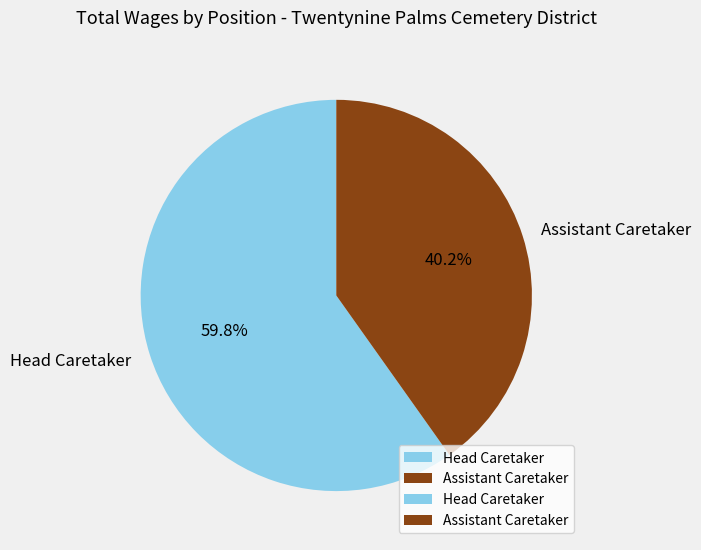

What is the total percentage of Head Caretaker and Assistant Caretaker?

100.0%